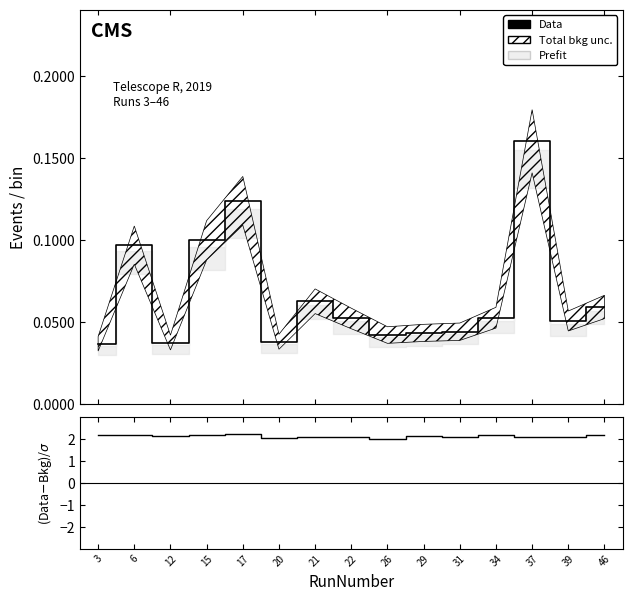

List the series in order of their overall mean, lowest first.

Data, (Data-Bkg)/σ